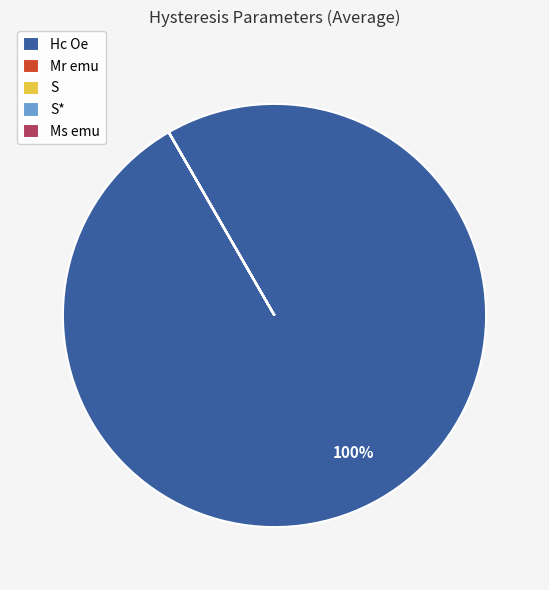

Which category accounts for the majority?

Hc Oe